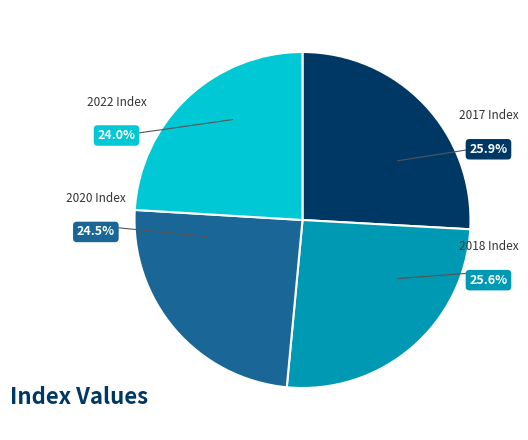

Approximately how many times larger is the value at 2022 Index compared to 2020 Index?

1.0